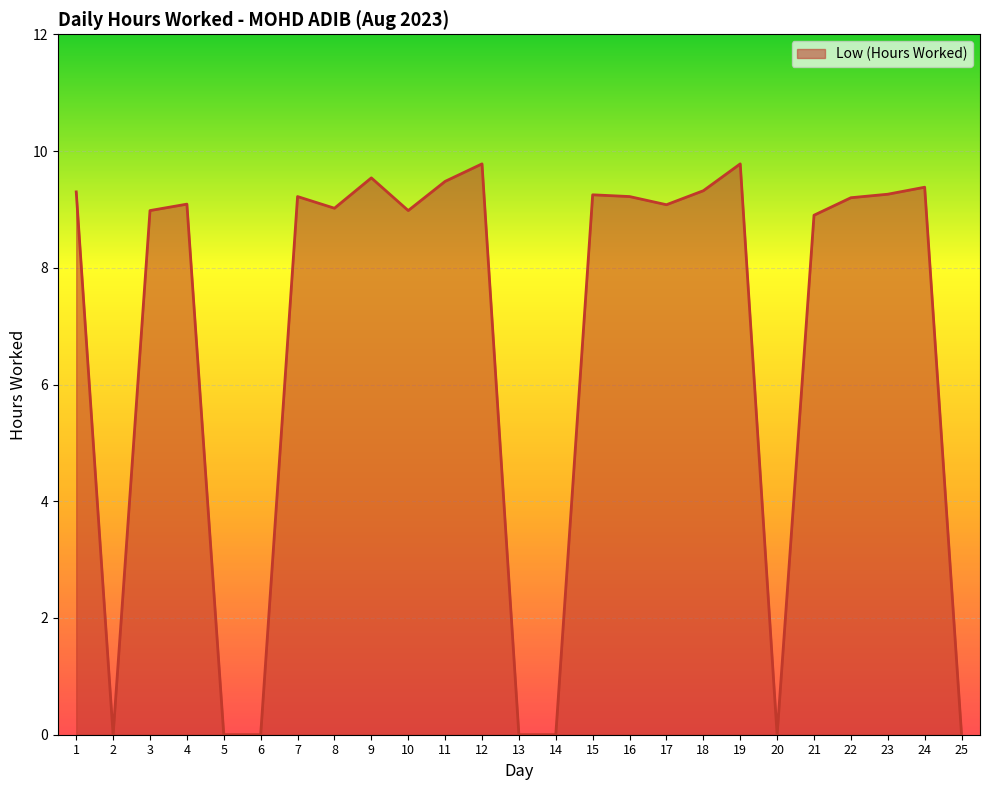

Is it true that the value at 19 is 9.8?

True